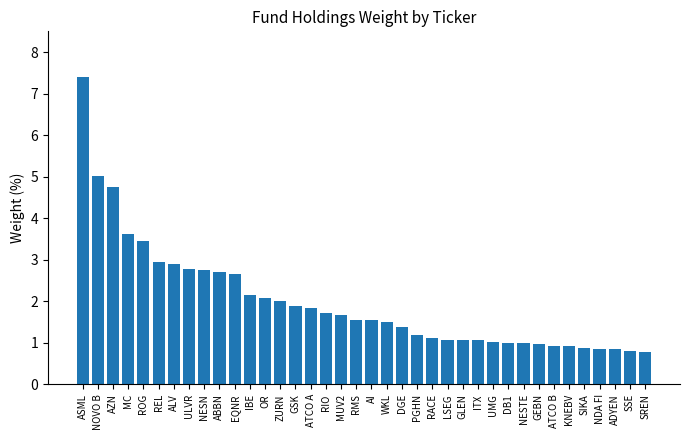

What is the ratio of the value at AI to the value at REL?

0.5